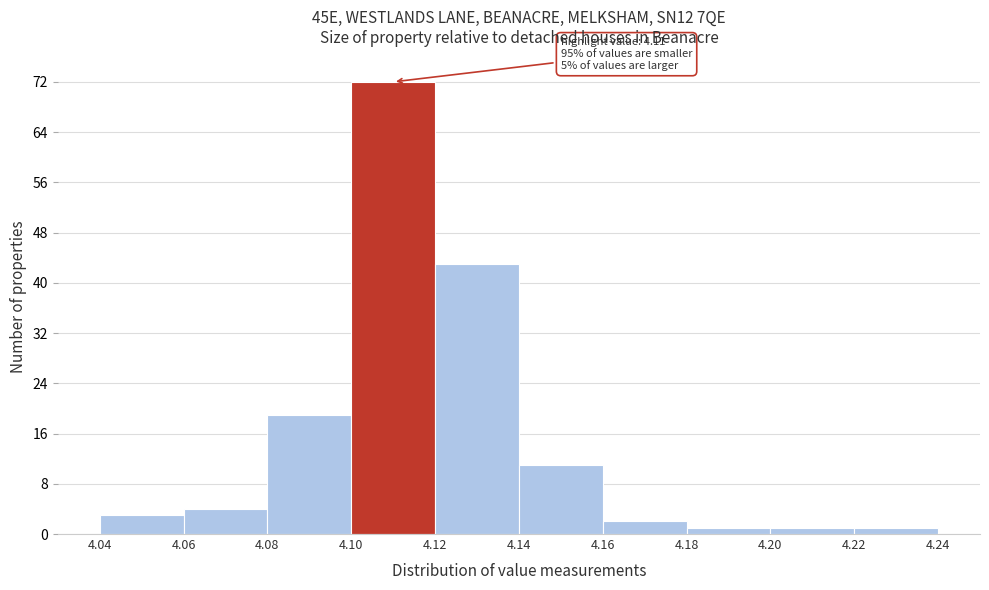

Over which range of the x-axis is the bar tallest?

4.10 to 4.12